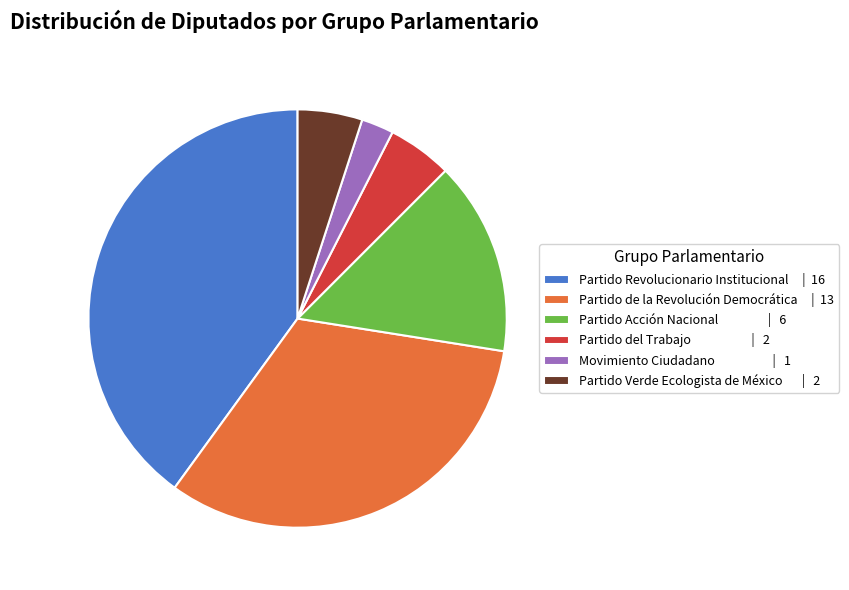

Is it true that Partido de la Revolución Democrática | 13 is 32% of the pie?

True